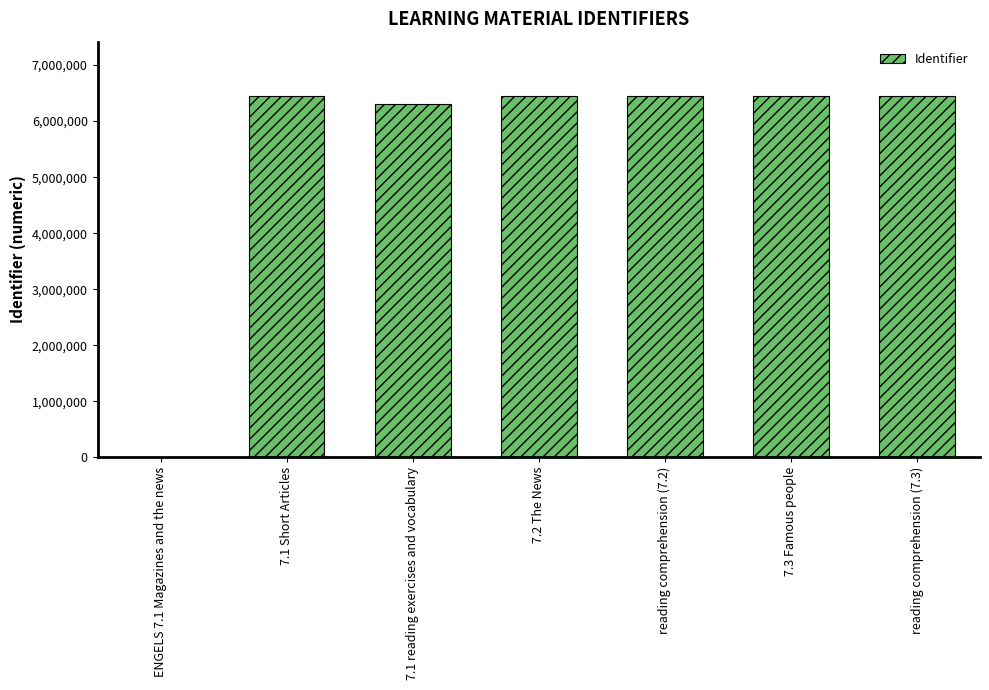

How many values are above zero?

6